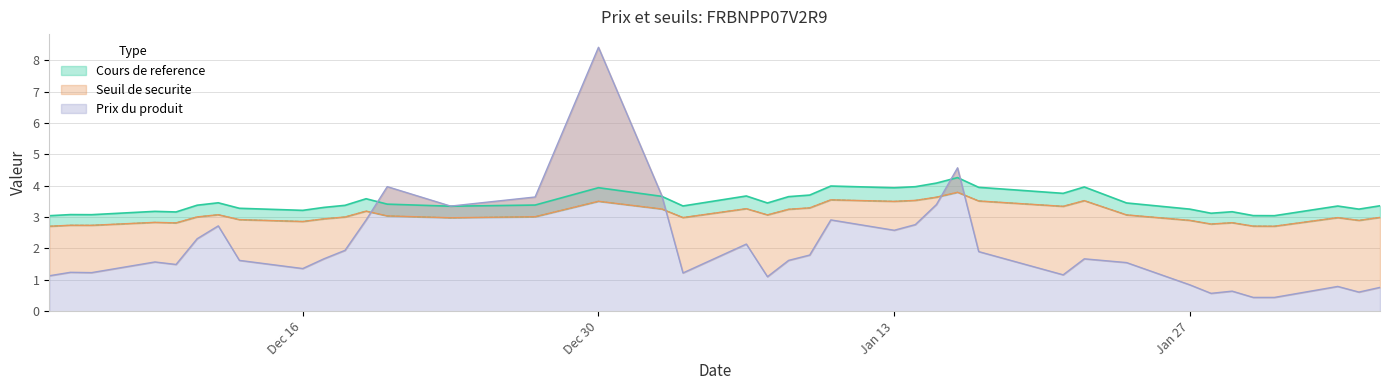

What is the sum of the Cours de reference values at 36 and 22?

6.7